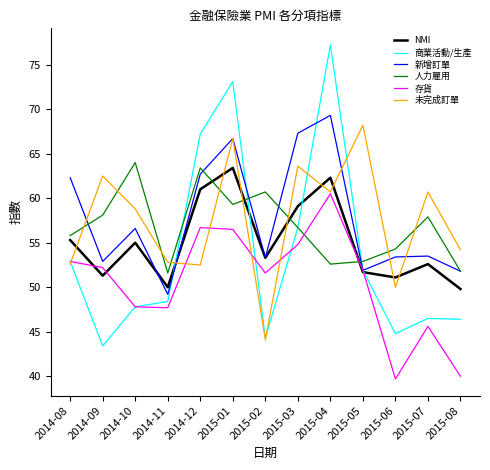

List the series in order of their peak value, highest first.

商業活動/生產, 新增訂單, 未完成訂單, 人力雇用, NMI, 存貨